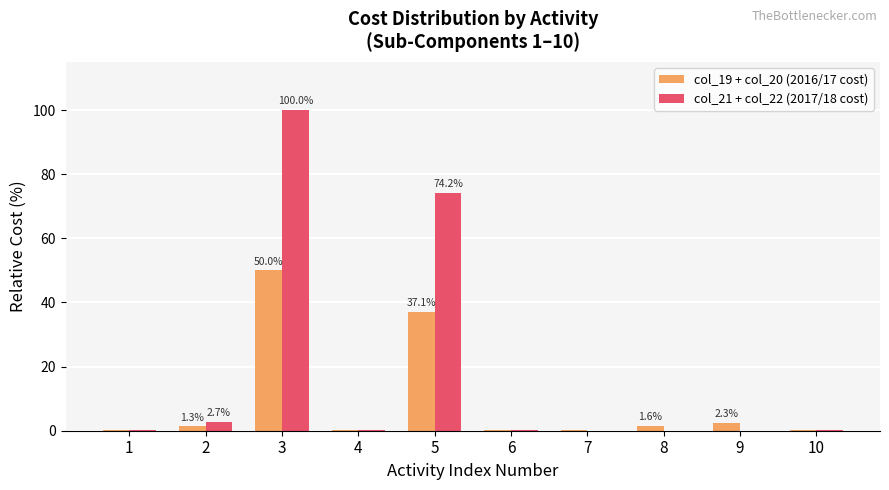

Is it true that col_21 + col_22 (2017/18 cost) equals 0.2 at 4?

True